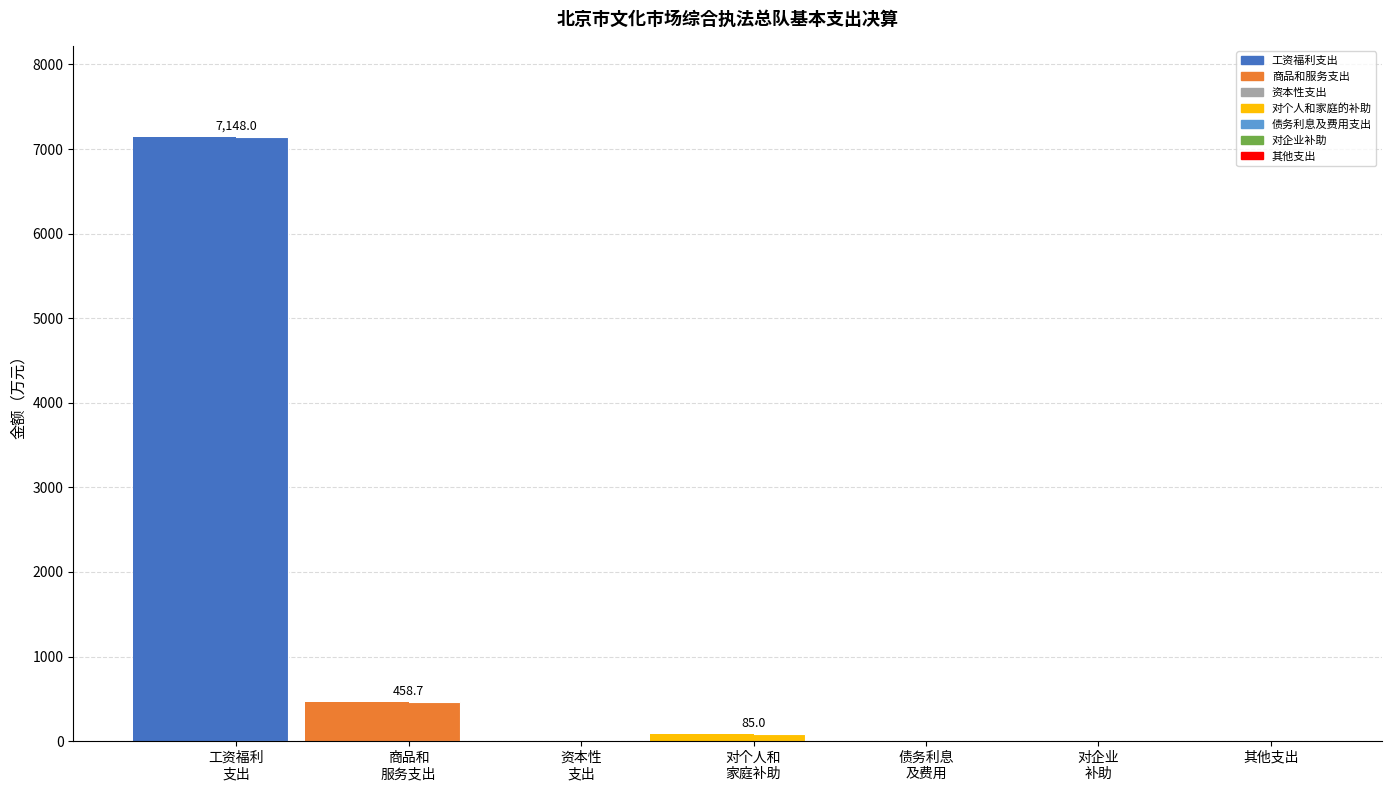

Does the chart contain stacked bars?

No